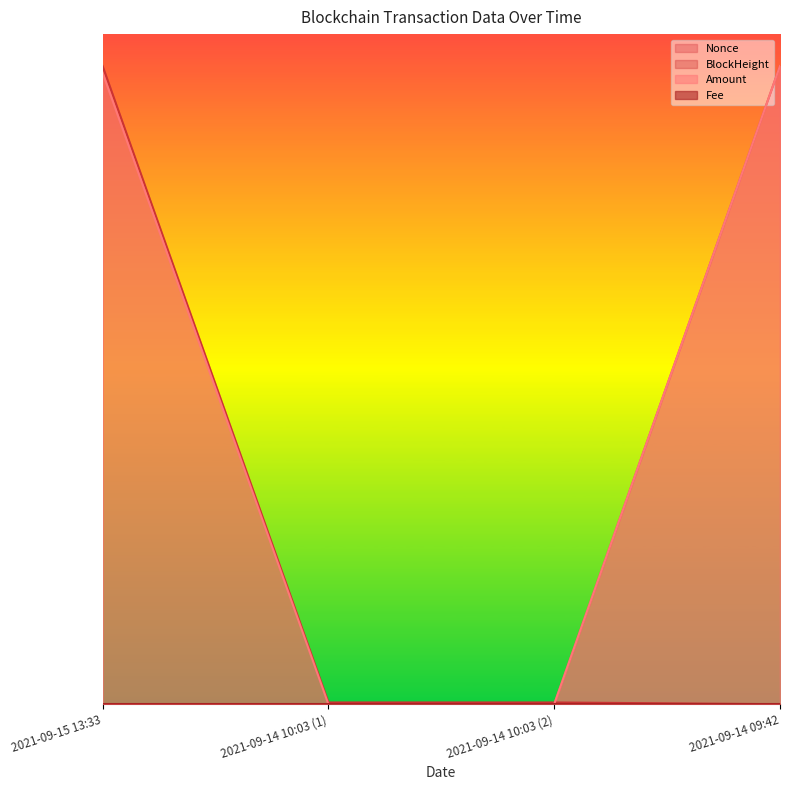

What is the sum of the Amount values at 2021-09-14 09:42 and 2021-09-14 10:03 (2)?

1.0